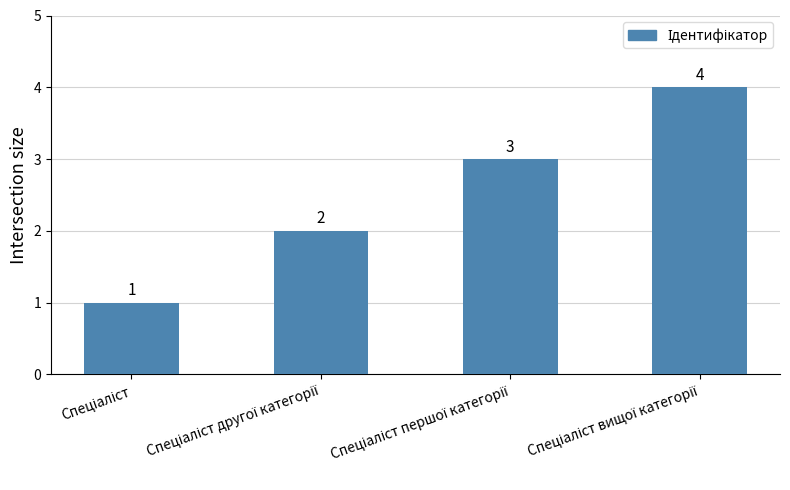

What is the value of the 4th bar from the left?

4